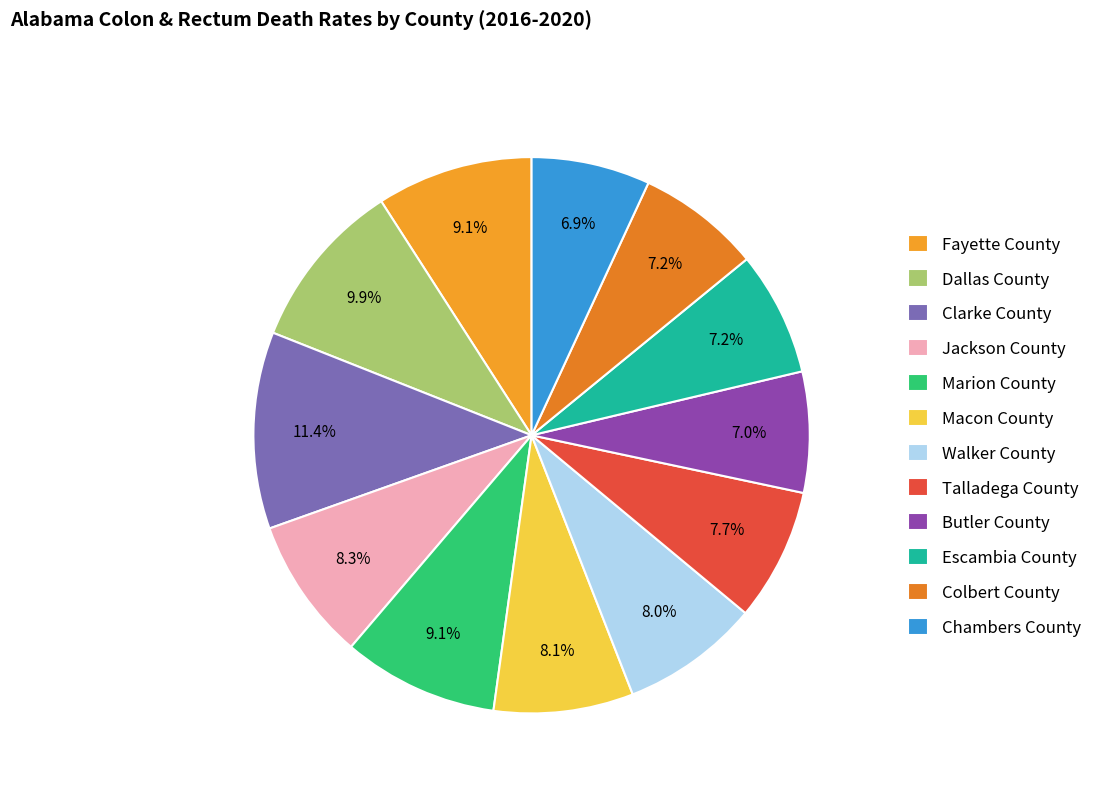

Combined, do Walker County and Dallas County account for over 50%?

No